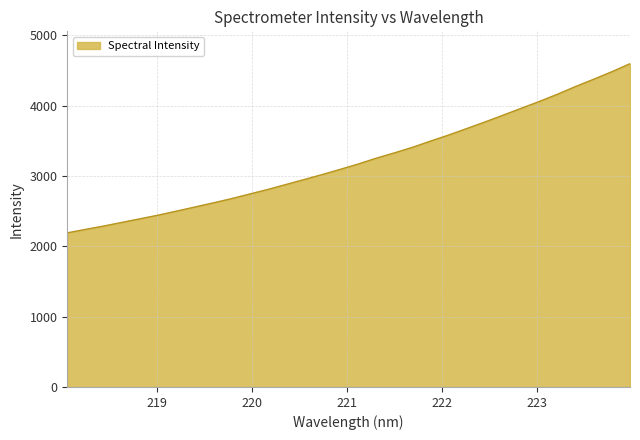

What is the difference between the maximum and minimum values?

2406.3